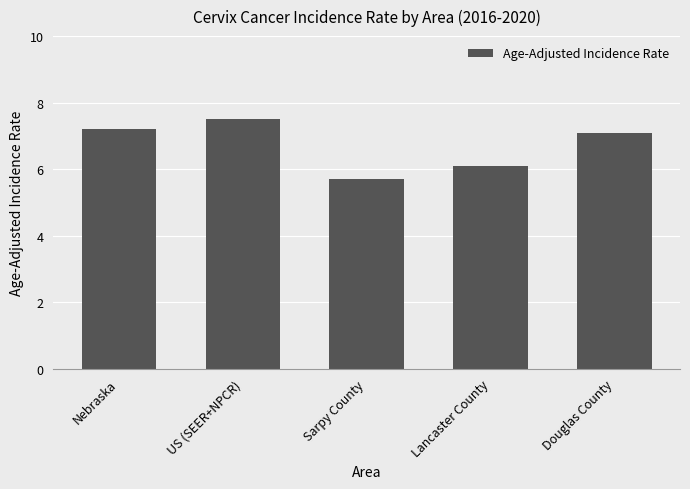

Where does the data first go above 7?

Nebraska